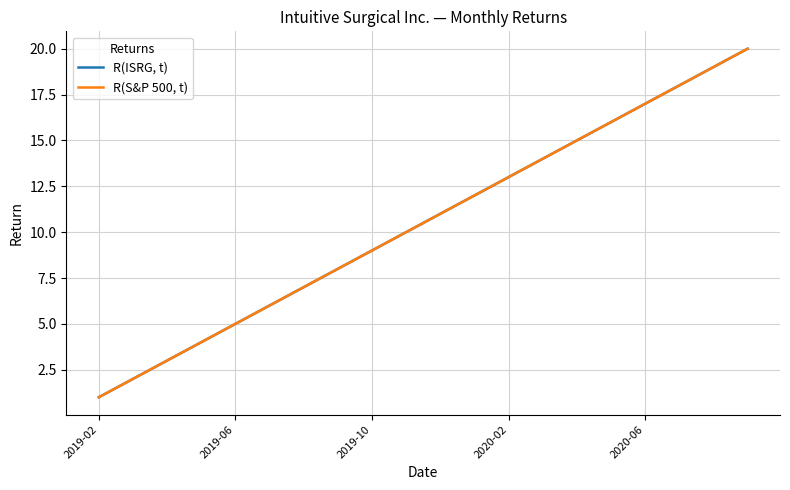

Does the chart have visible grid lines?

Yes